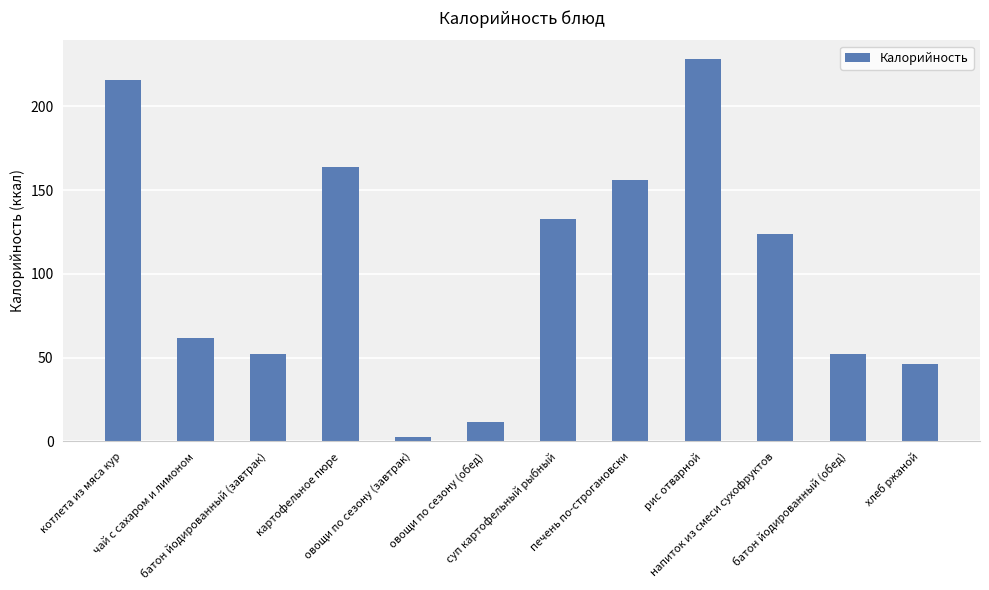

What is the difference between the maximum and minimum values?

225.2